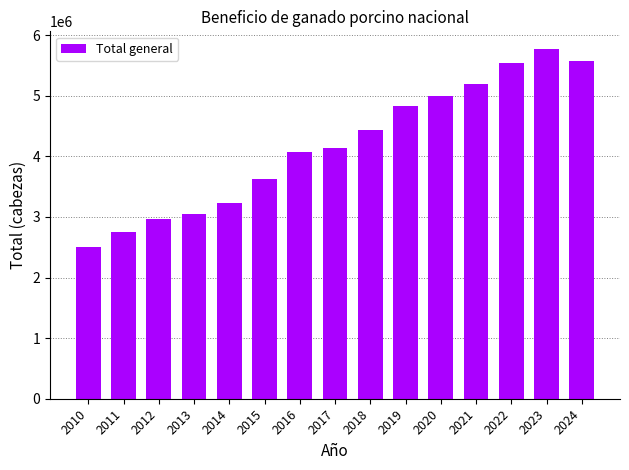

Is it true that the value at 2019 is 4824334?

True